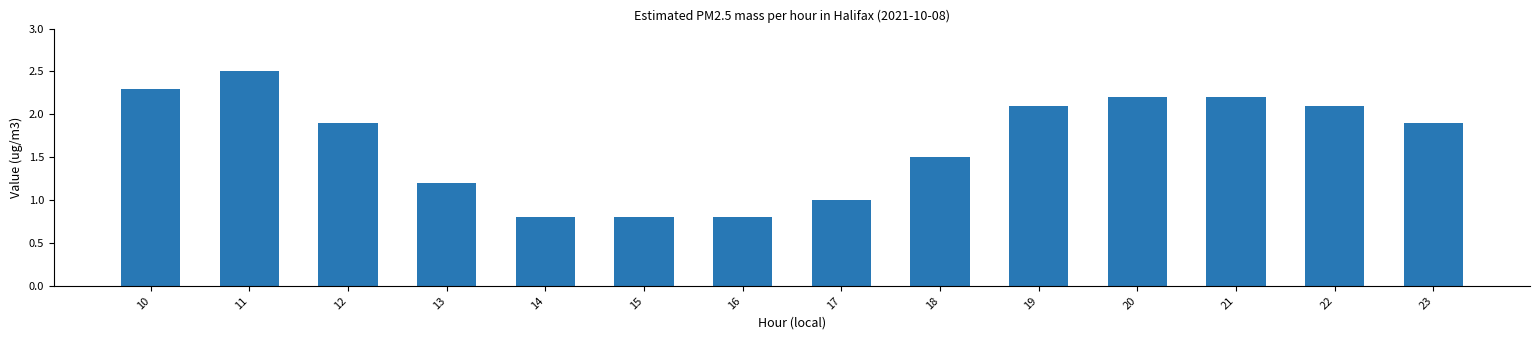

What is the sum of the values at 17 and 23?

2.9